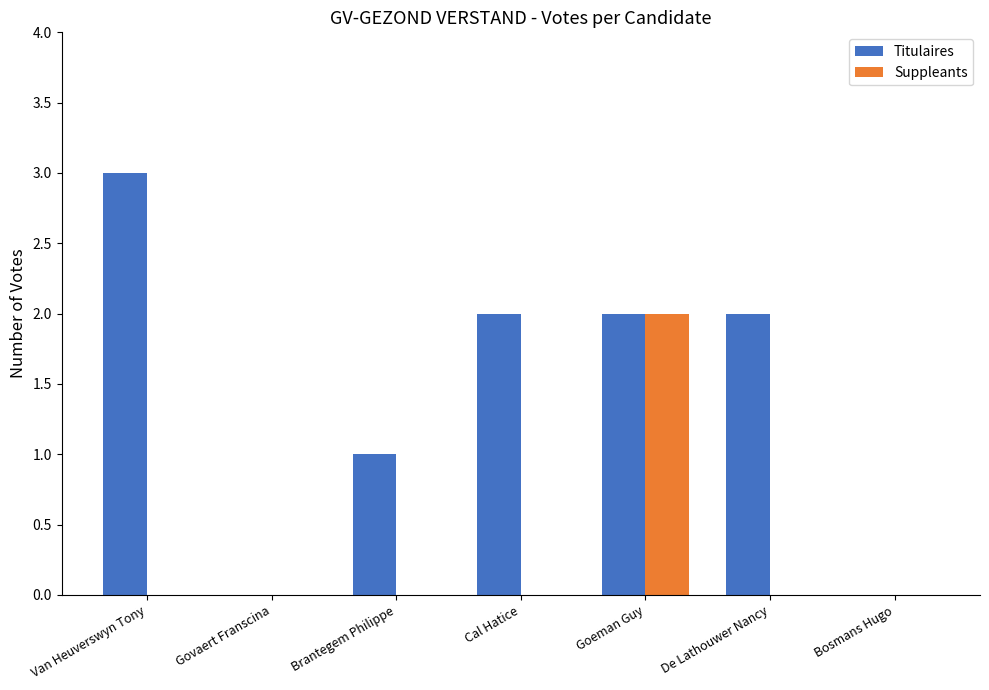

What is the sum of the Titulaires values at Goeman Guy and Van Heuverswyn Tony?

5